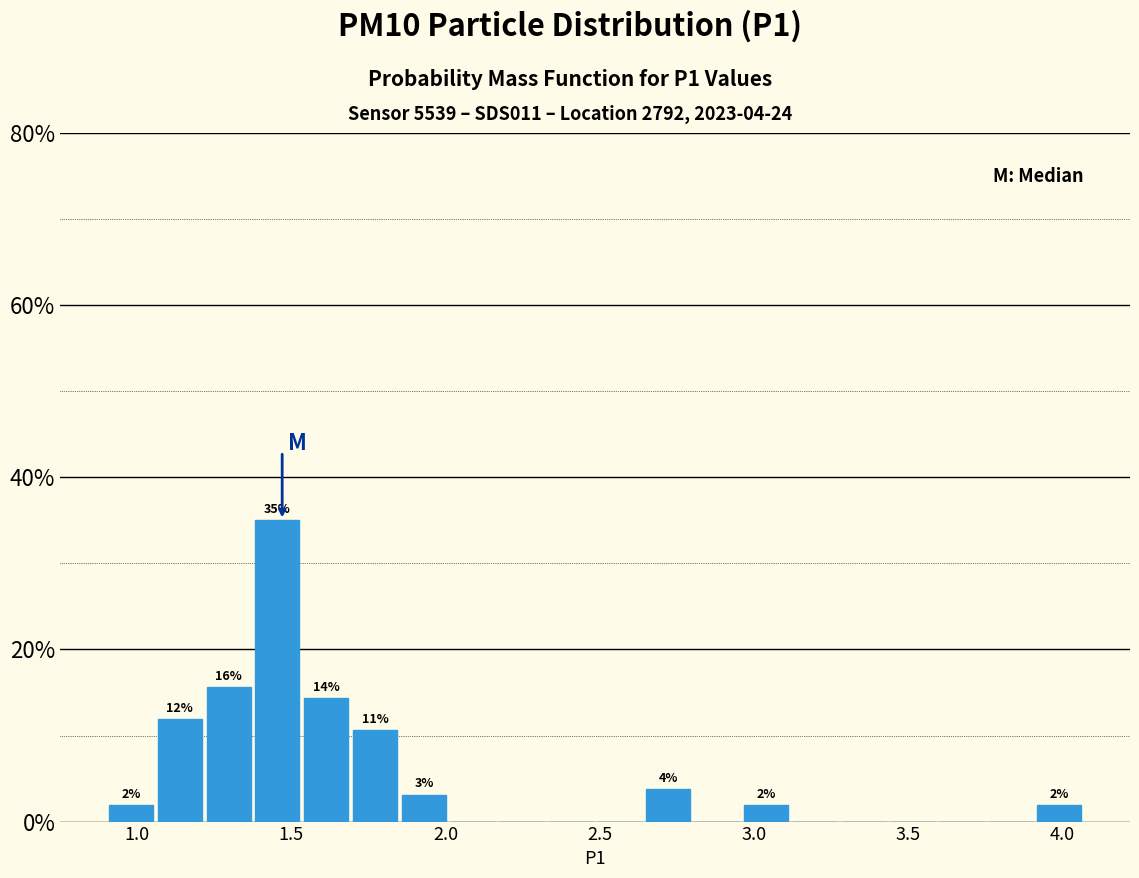

Around what value on the x-axis is the tallest bar? Give the approximate position of its centre, as read against the axis.

1.45